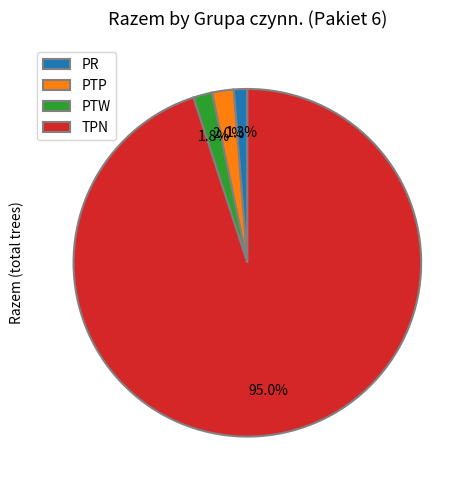

Combined, what portion of the pie is PR and TPN?

96.5%